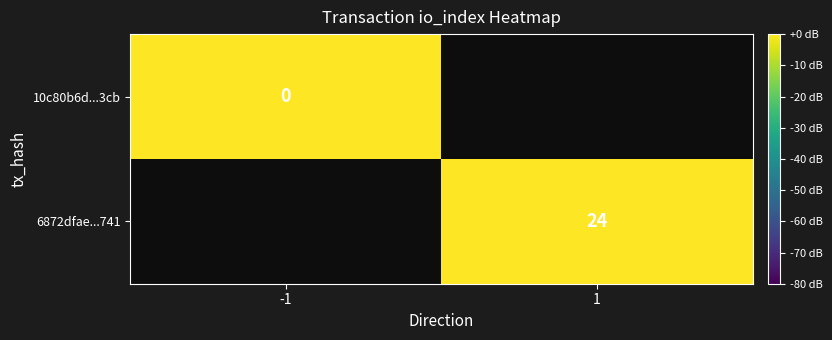

The 6872dfae...741 series shows 14 at 1. True or false?

False